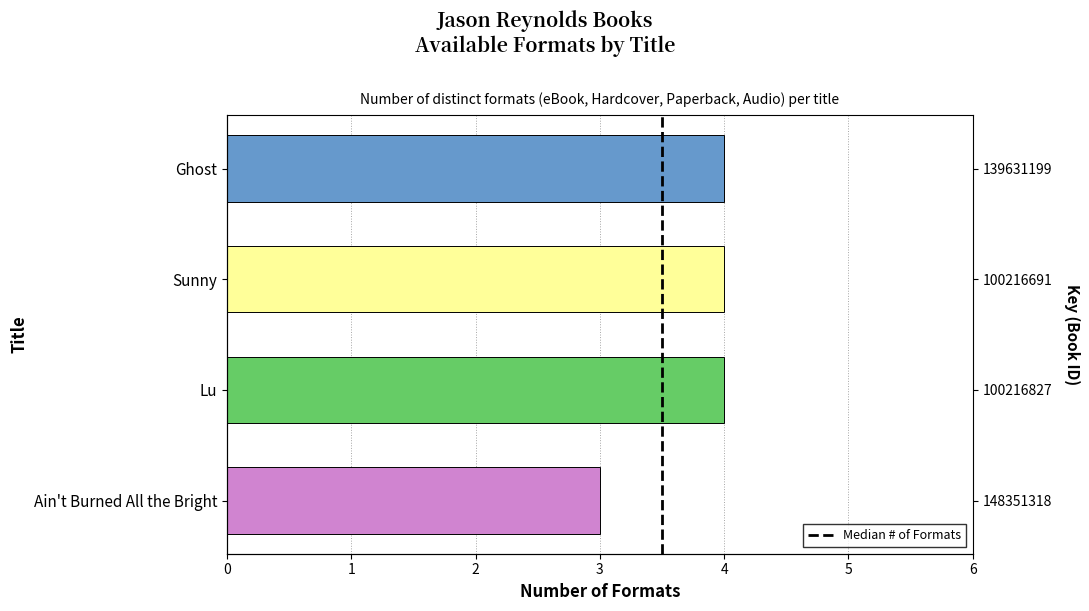

List the labels in order of value, largest first.

Lu, Sunny, Ghost, Ain't Burned All the Bright